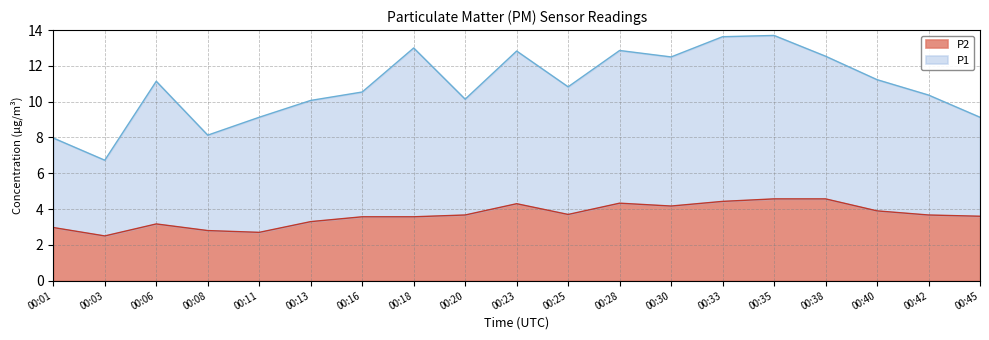

Between 00:40 and 00:28, which is larger?

00:28